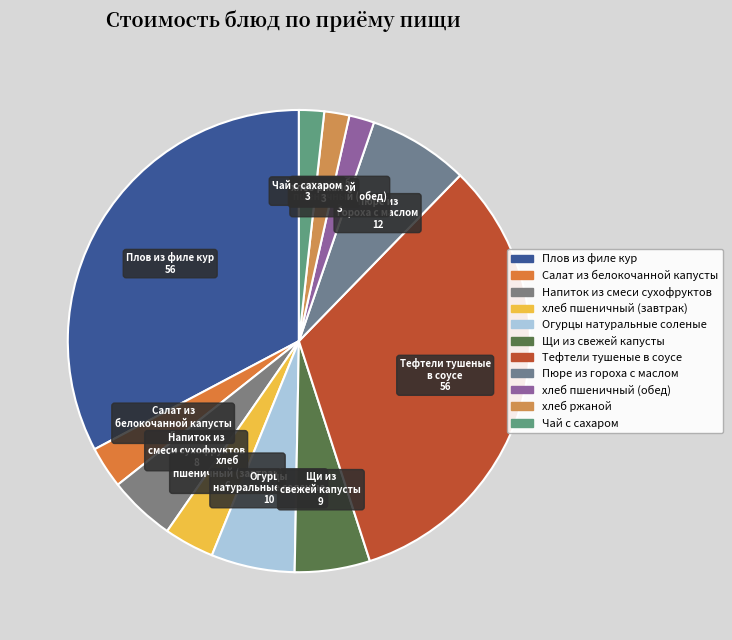

Count the number of slices in the pie.

11